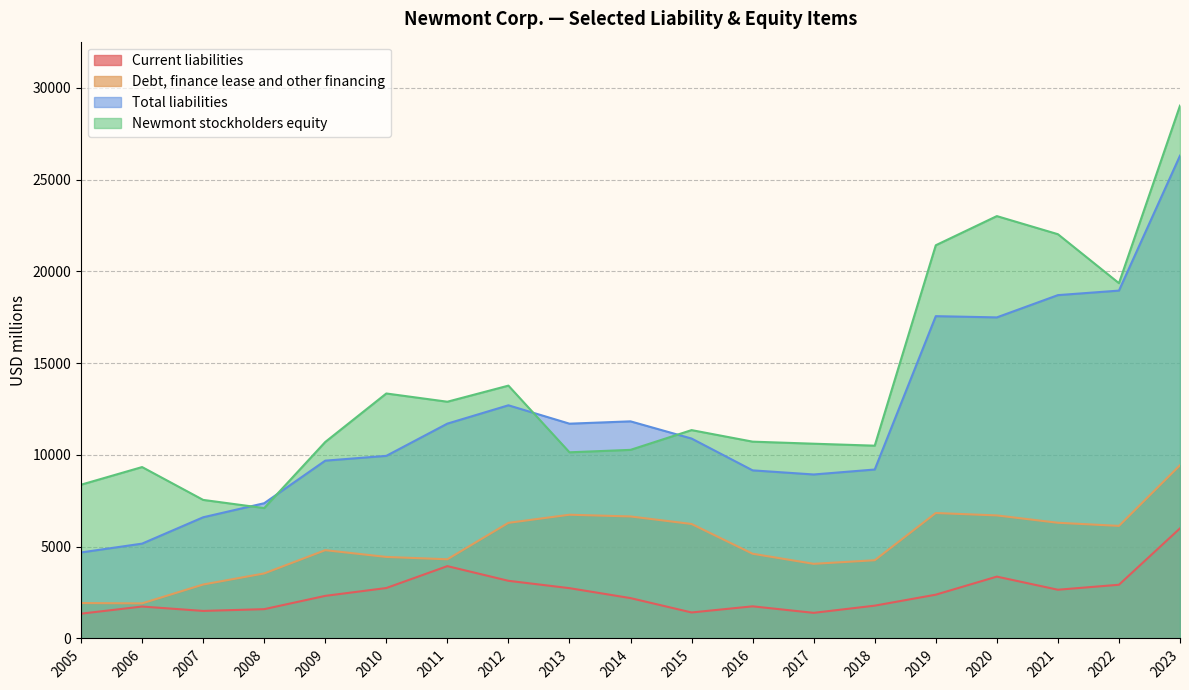

True or false: Newmont stockholders equity has more than 1 points higher than both neighbors.

True